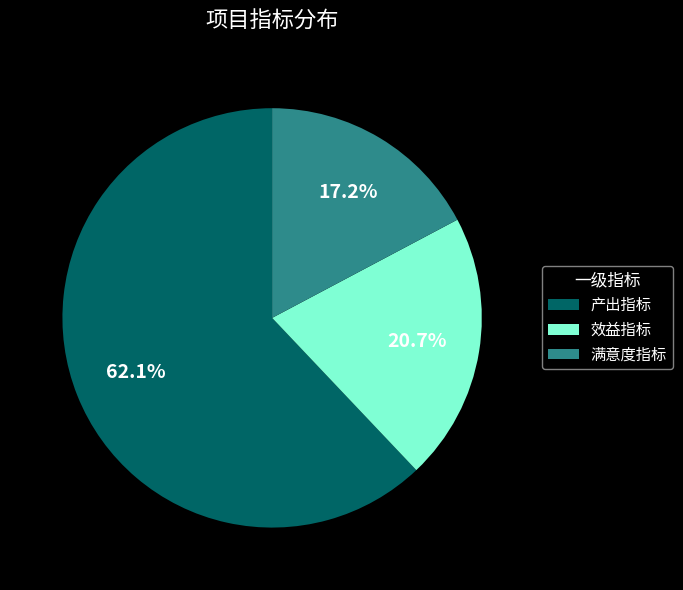

Is it true that 满意度指标 is 22% of the pie?

False